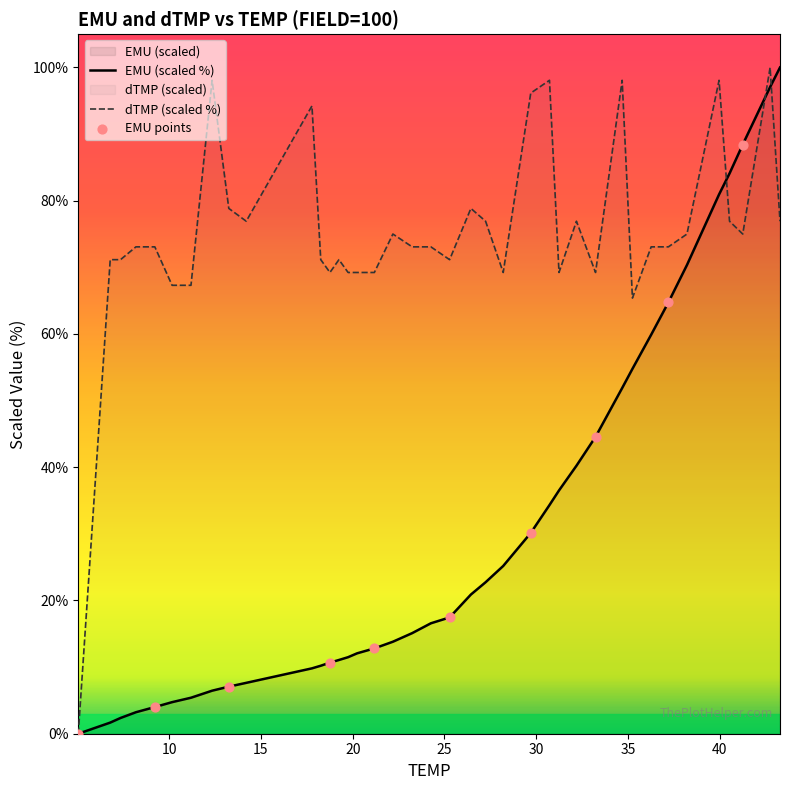

Which series reaches the maximum Y coordinate?

EMU